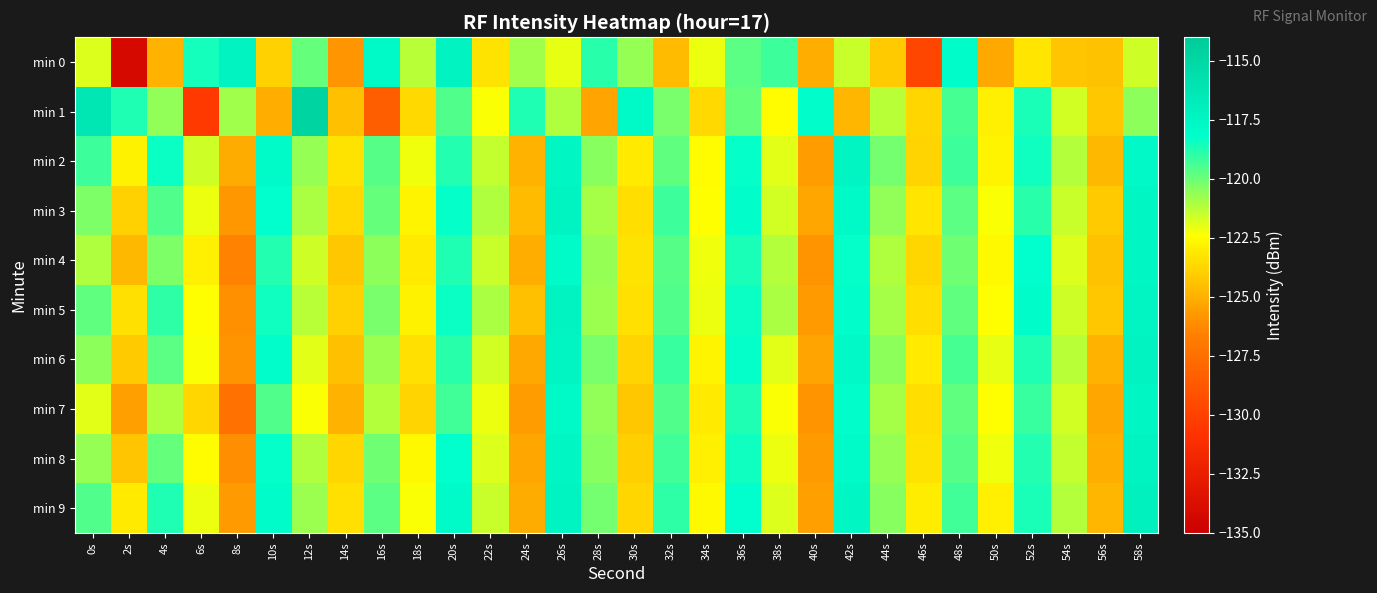

What is the minimum value shown in the chart?

-134.2